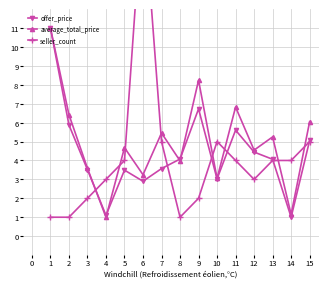

What is the maximum value for offer_price?

11.0